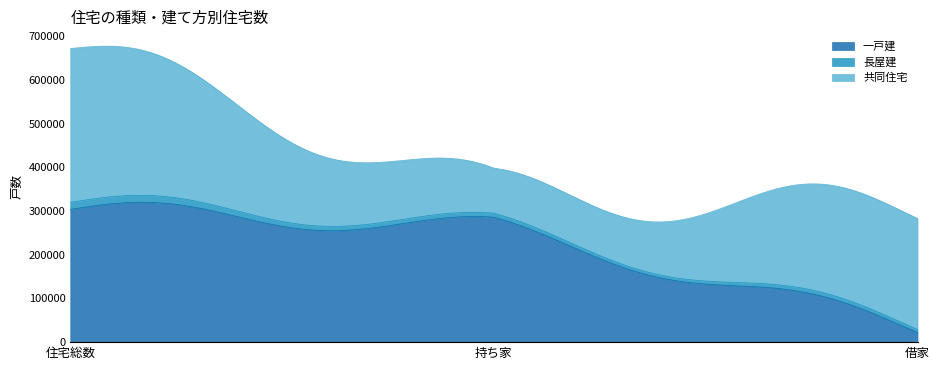

What is the lowest value of the 一戸建 series?

22089.8